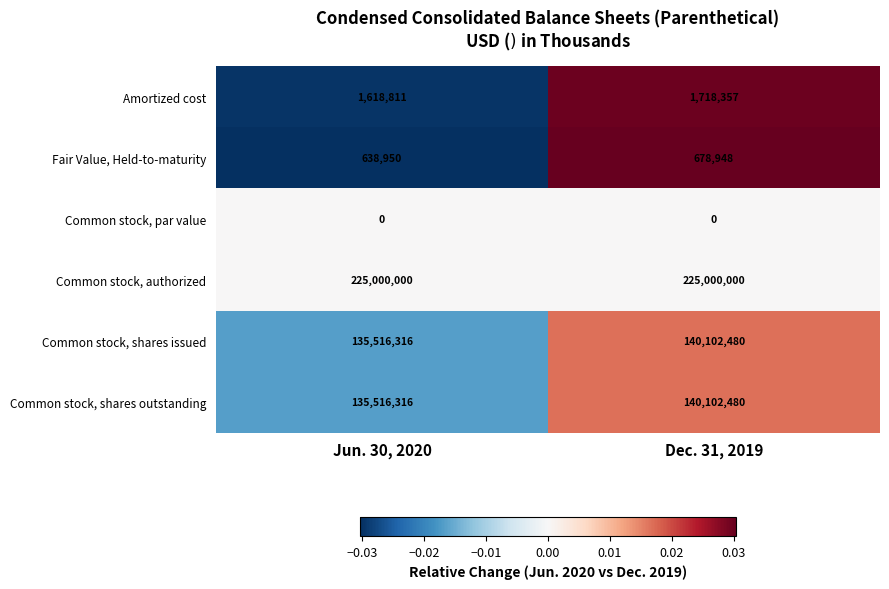

The value of Common stock, shares outstanding at Jun. 30, 2020 is 135516316. True or false?

True